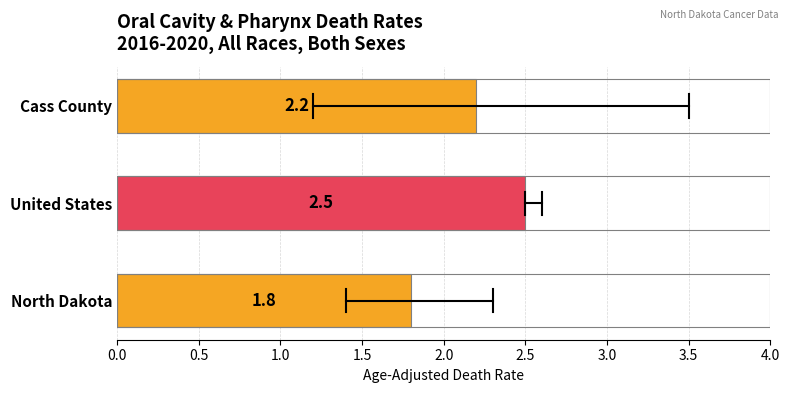

What is the maximum value shown in the chart?

2.5